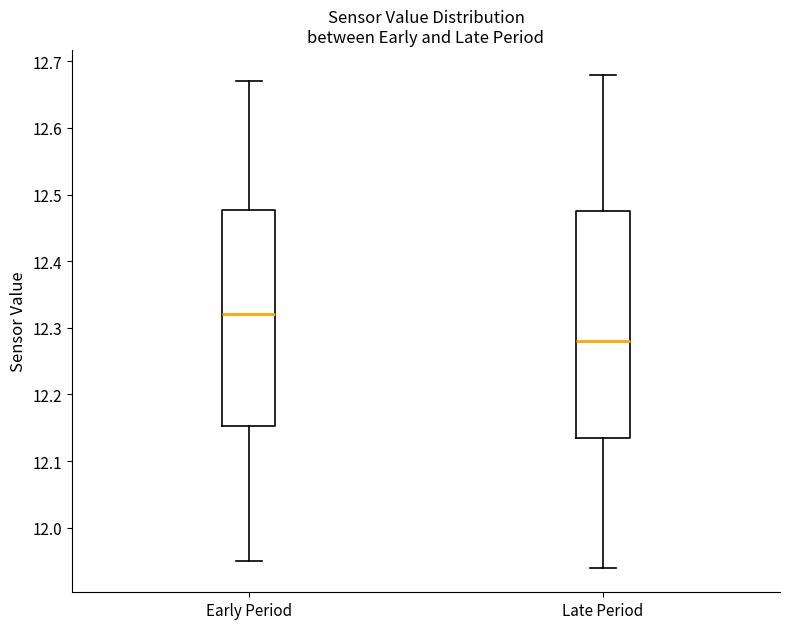

Which box has the highest median line?

Early Period